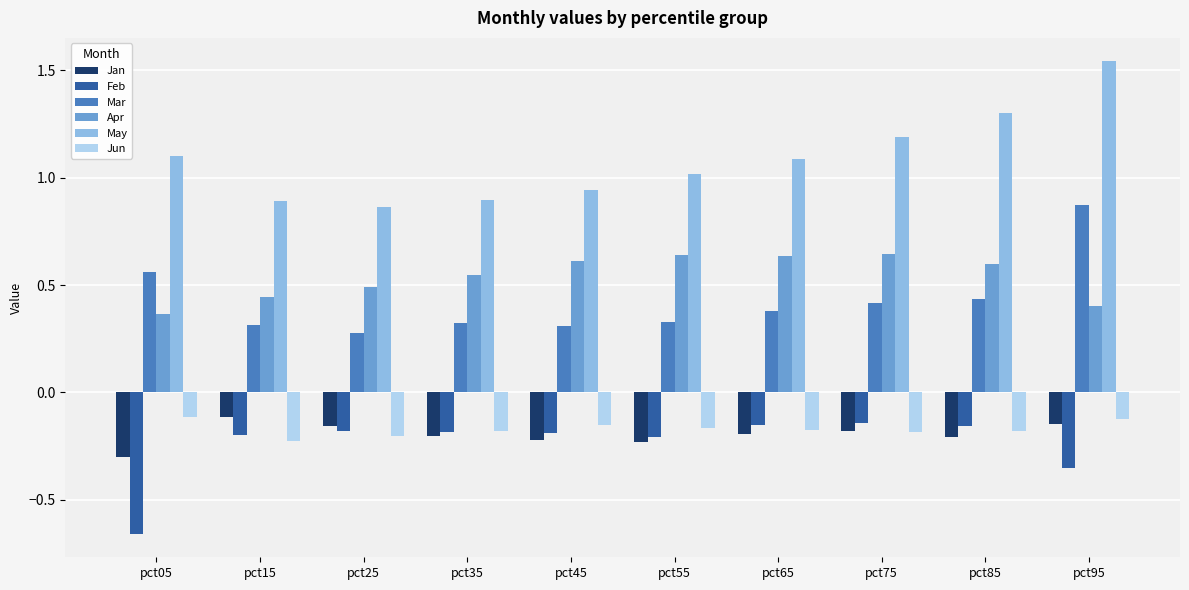

What is the sum of the Apr values at pct85 and pct95?

1.0